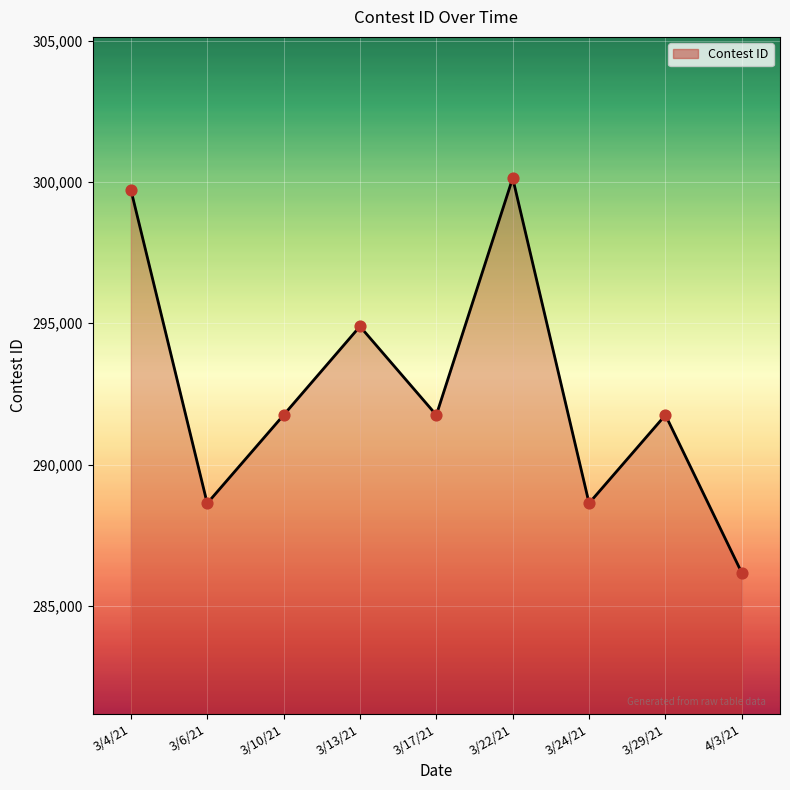

What is the change in value from 3/13/21 to 3/22/21?

+5249